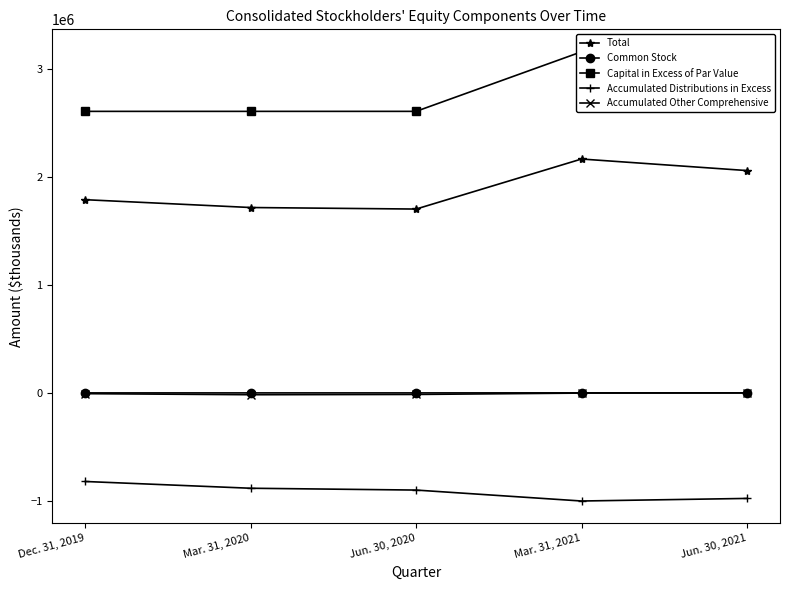

At which category is the sum across all series the highest?

Mar. 31, 2021